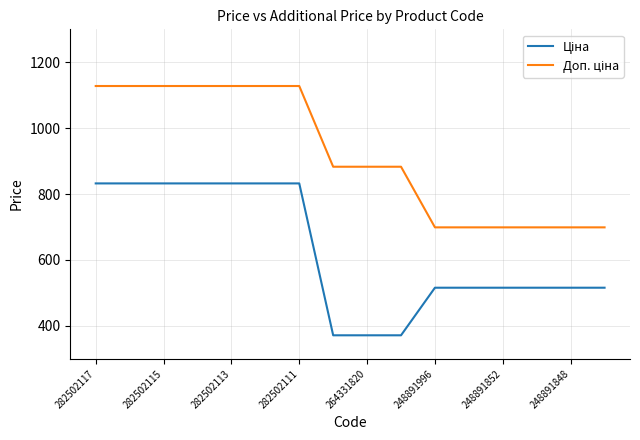

What is the smallest value displayed?

371.4